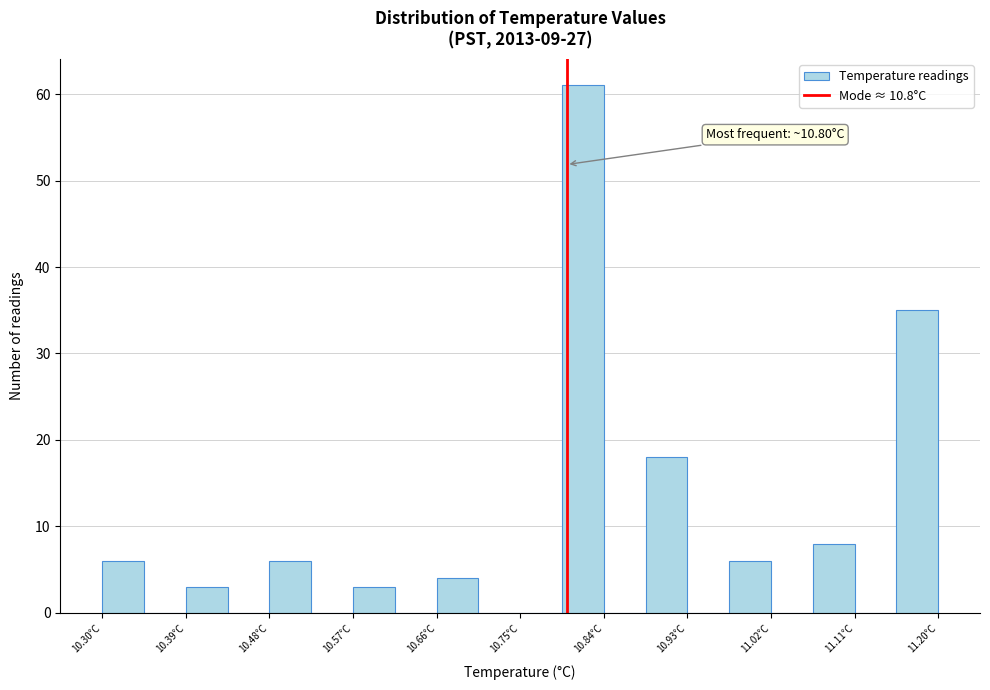

Over which range of the x-axis is the bar tallest?

10.795 to 10.840